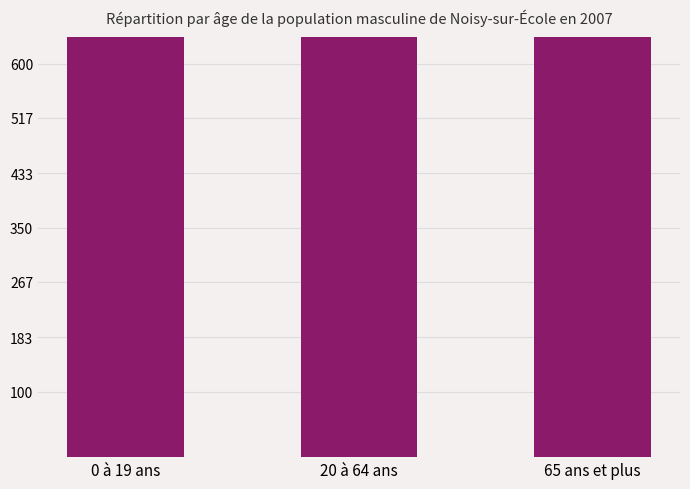

Reading left to right, extract all data points from this chart.

3325	63623	2760